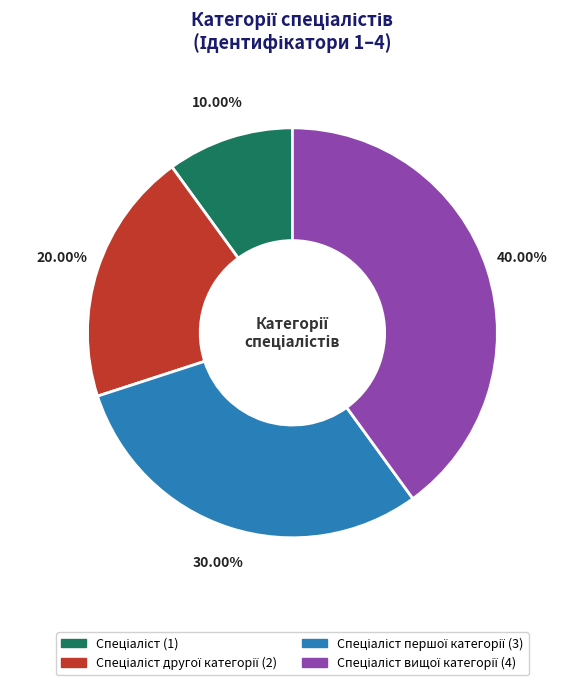

How many slices are in this pie chart?

4